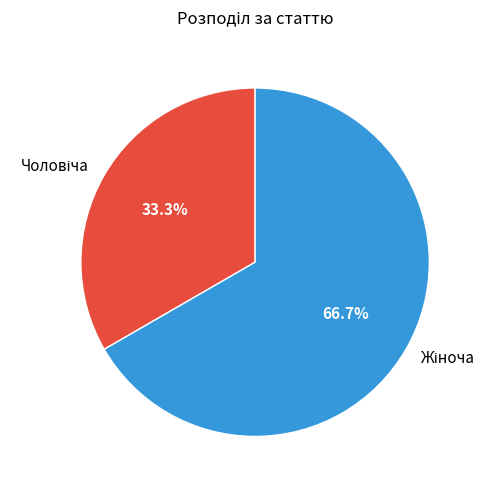

To the nearest percent, what is the difference between the largest and smallest slice percentages?

33%